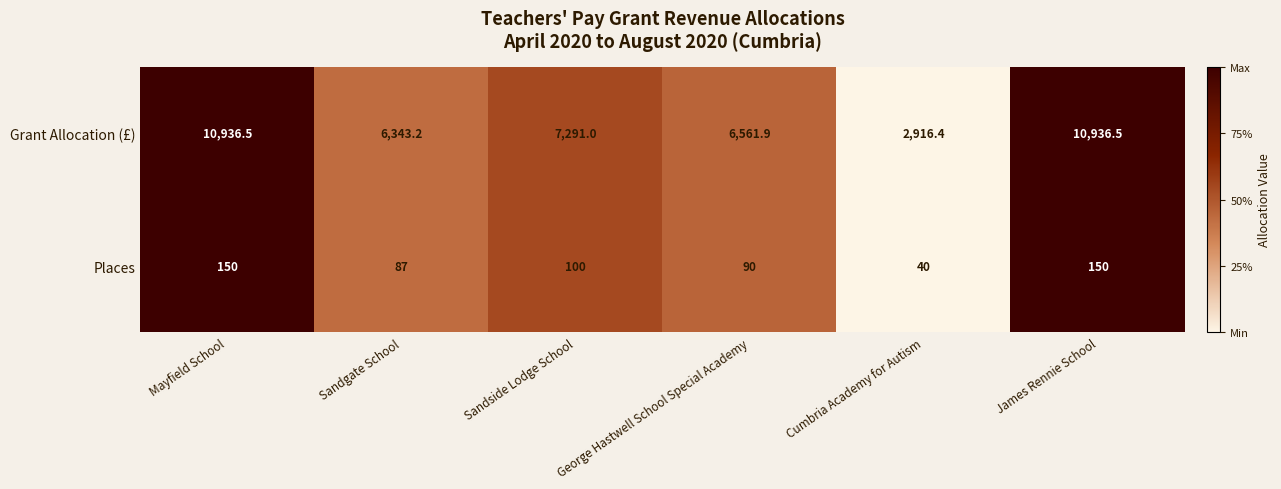

At James Rennie School, list the series in order from smallest to largest.

Places, Grant Allocation (£)